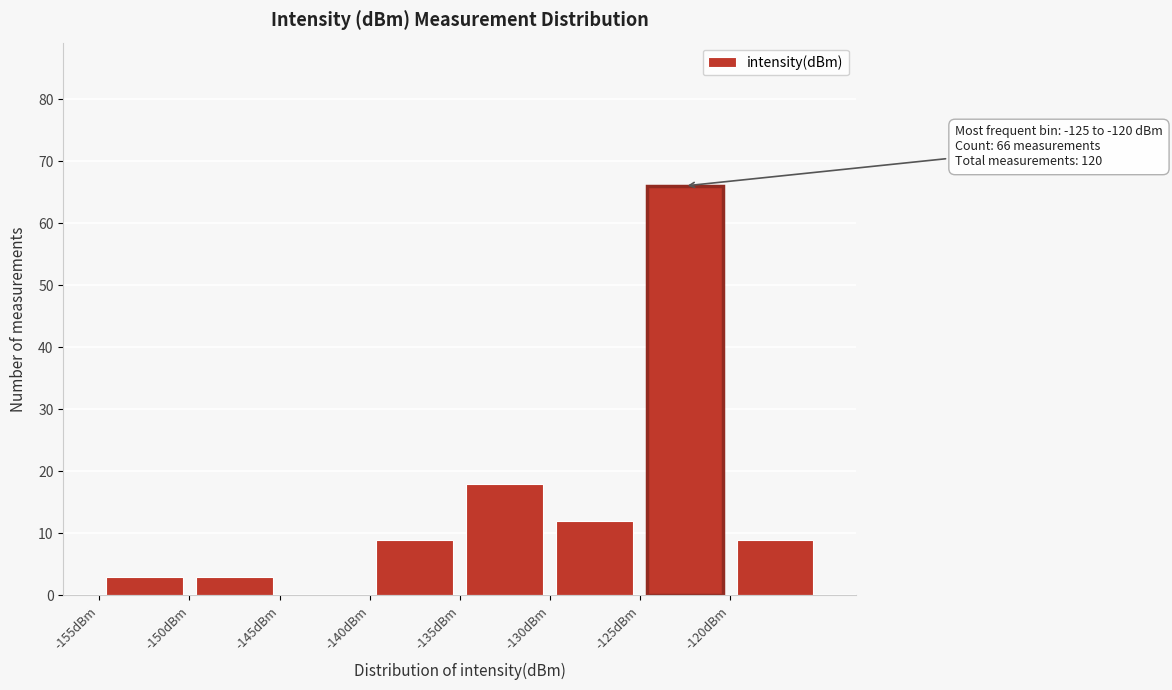

Which range on the x-axis has the tallest bar?

-125 to -120